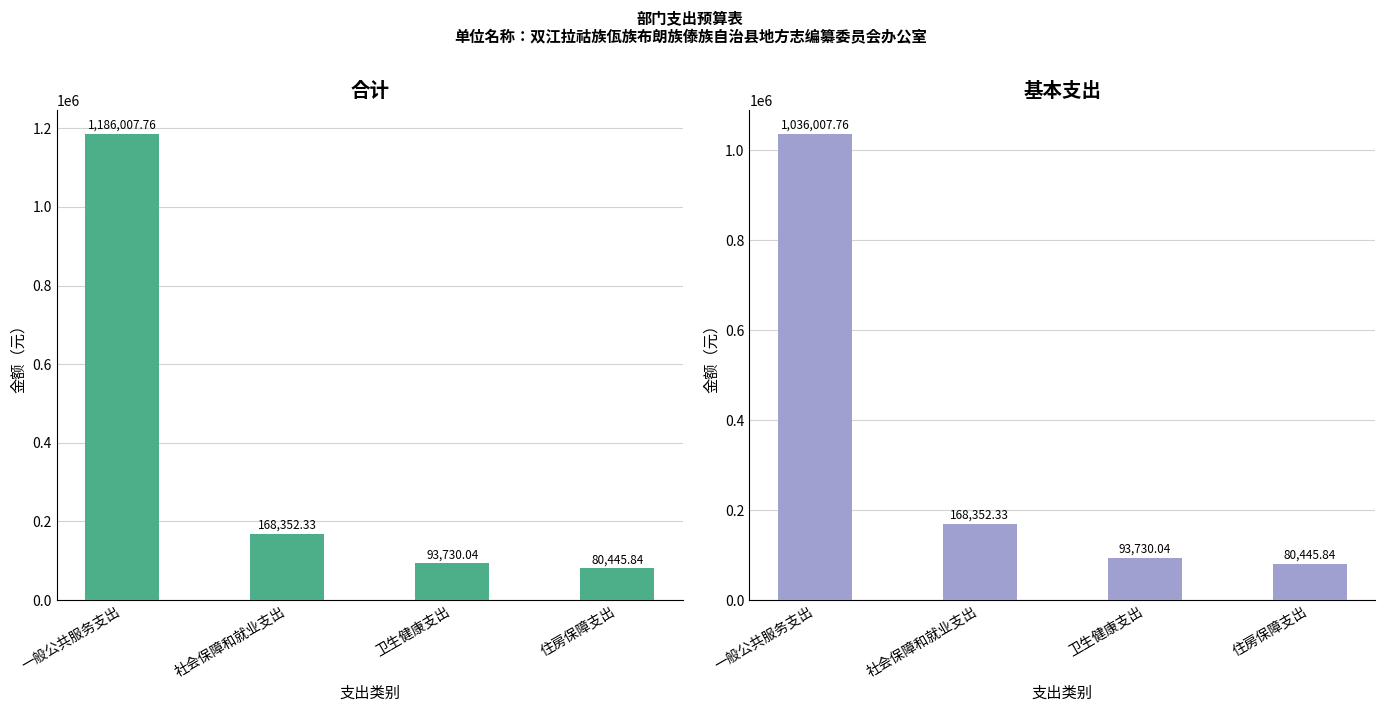

What position from the left is 卫生健康支出?

3